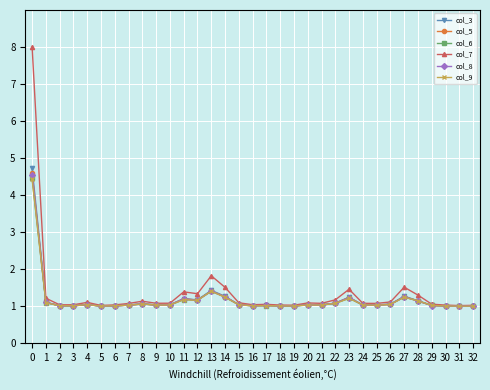

What value does the col_3 series have at 27?

1.3